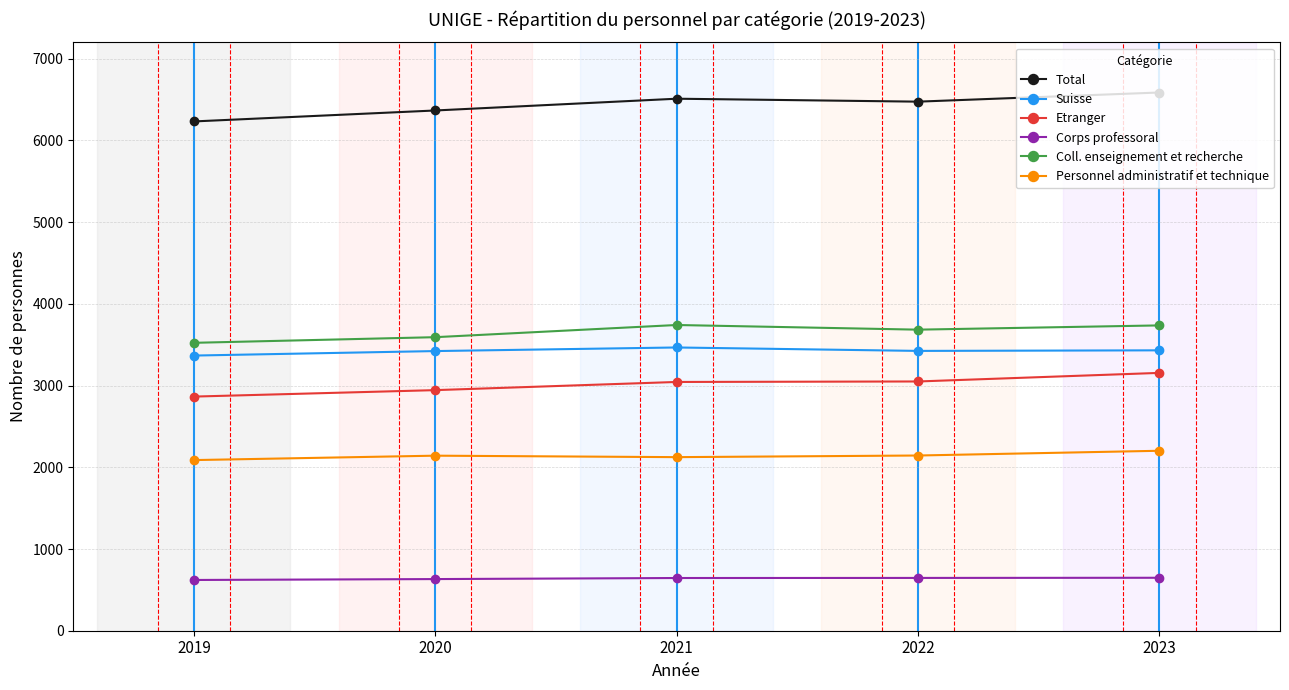

Is it true that Total equals 6366 at 2020?

True